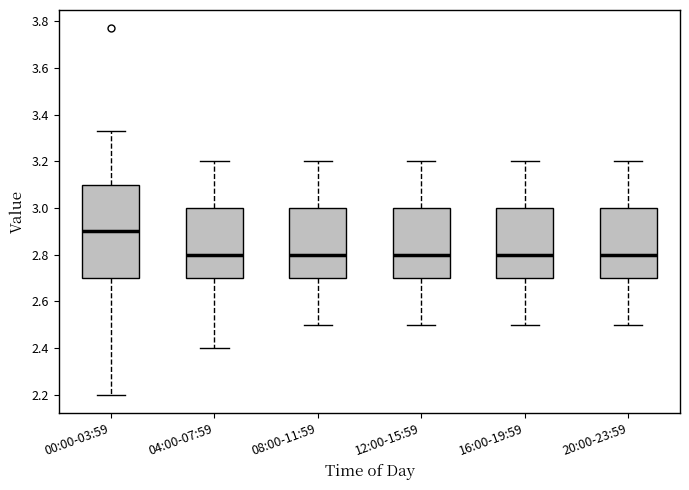

Comparing the boxes themselves (not the whiskers), which one is the tallest?

00:00-03:59